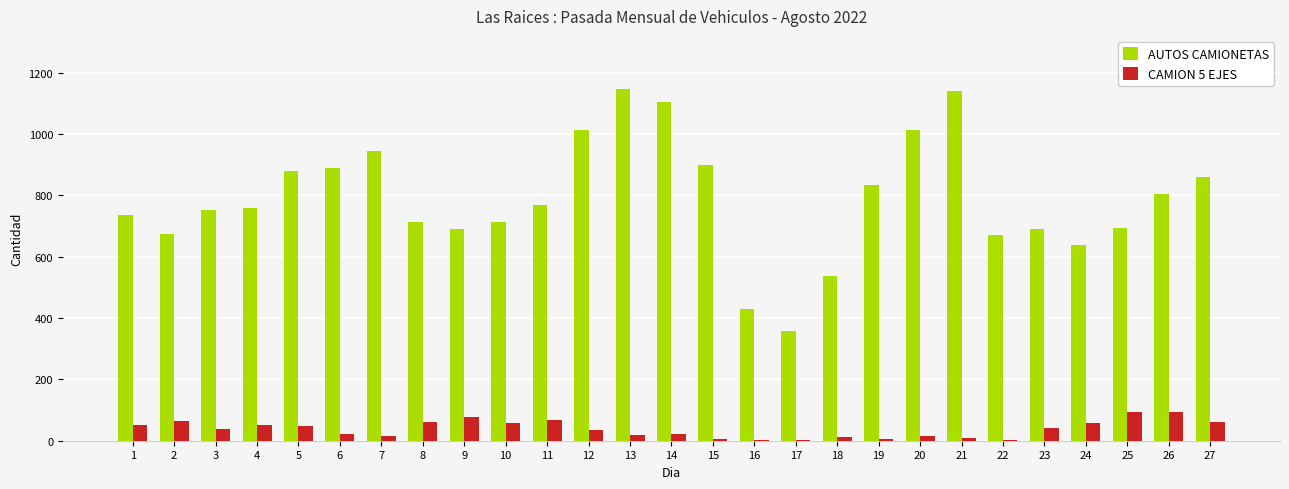

Between 5 and 25, which series saw the biggest shift?

AUTOS CAMIONETAS